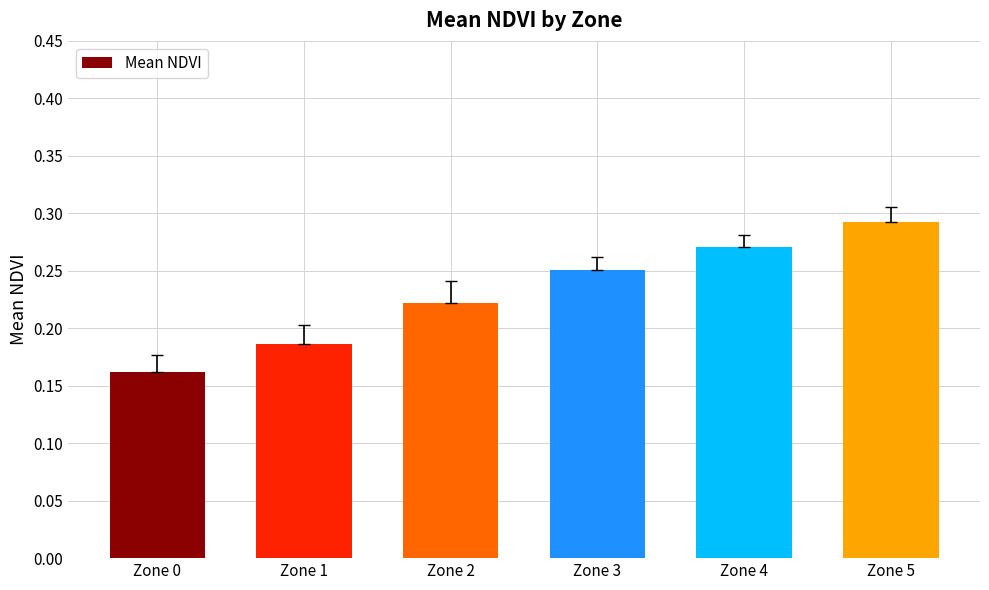

List the labels in order of value, smallest first.

Zone 0, Zone 1, Zone 2, Zone 3, Zone 4, Zone 5